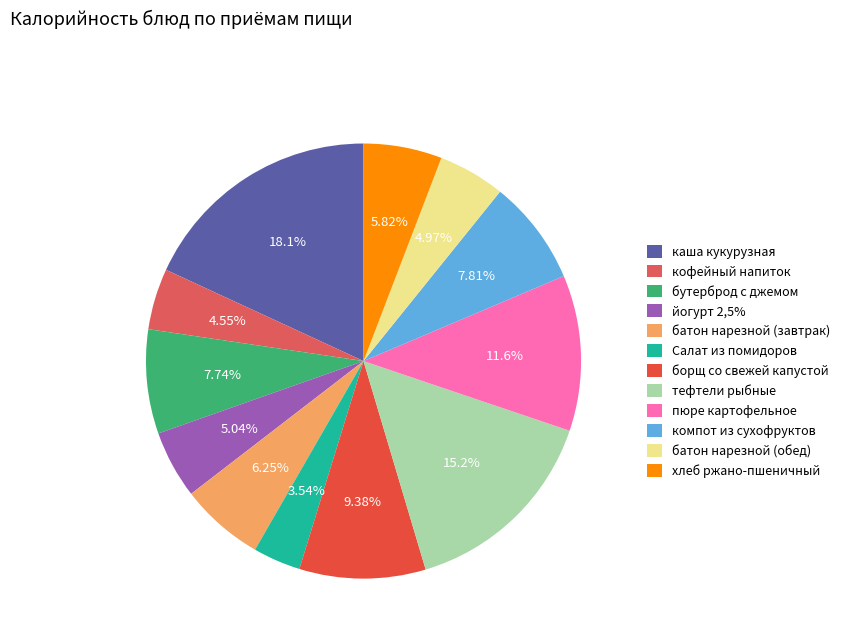

To the nearest percent, what portion does борщ со свежей капустой represent?

9%